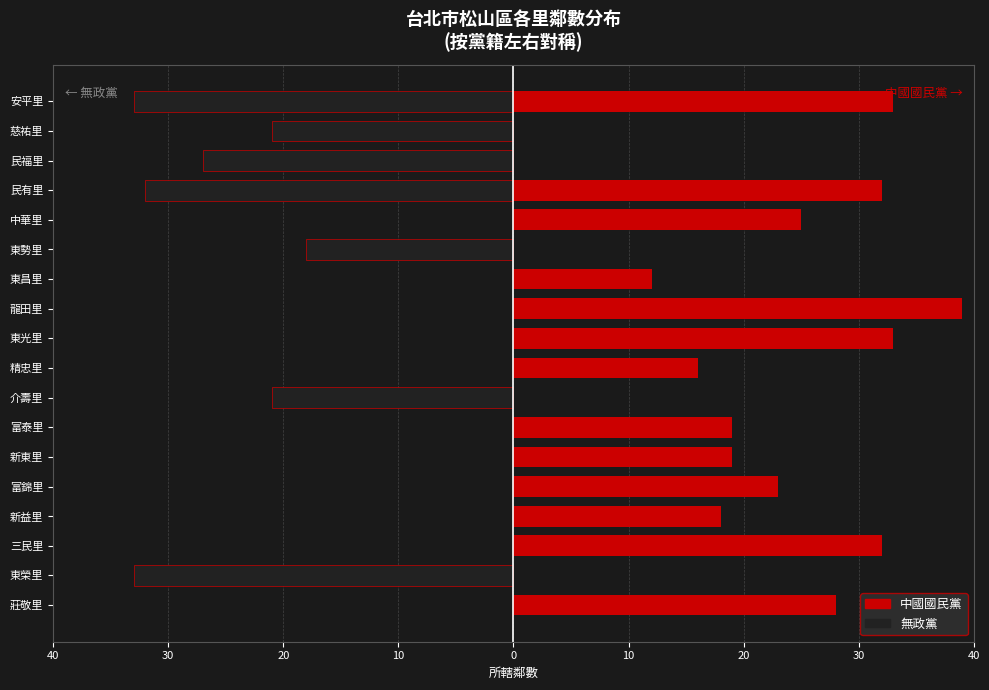

Reading left to right, extract all data points from this chart.

中國國民黨: 28	0	32	18	23	19	19	0	16	33	39	12	0	25	32	0	0	33
無政黨: 0	-33	0	0	0	0	0	-21	0	0	0	0	-18	0	-32	-27	-21	-33